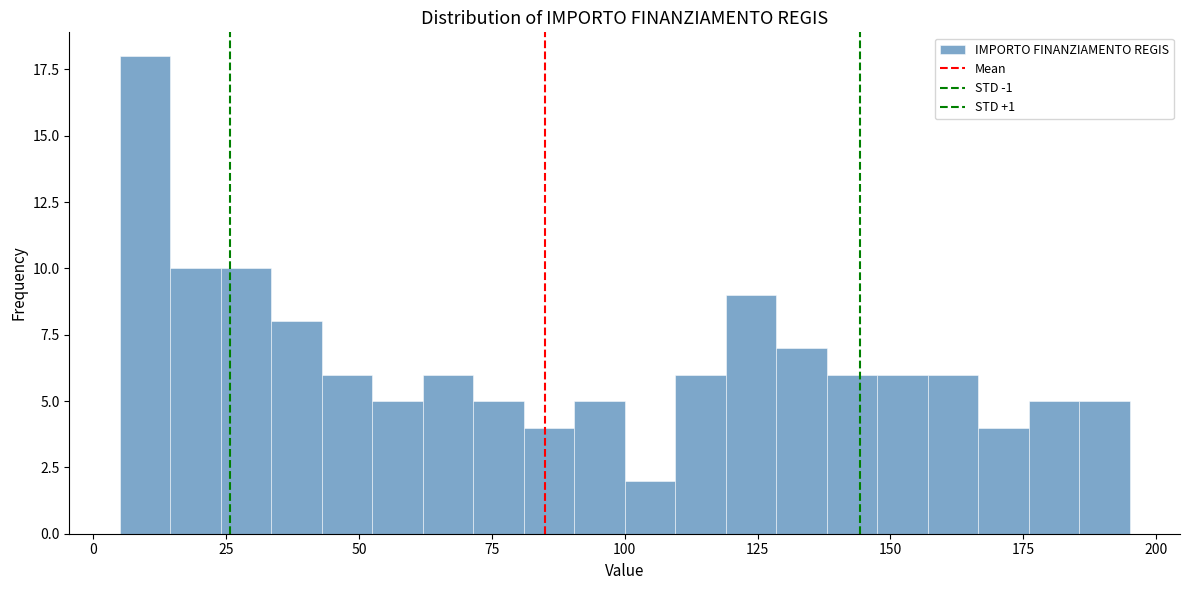

Around what value on the x-axis is the tallest bar? Give the approximate position of its centre, as read against the axis.

10